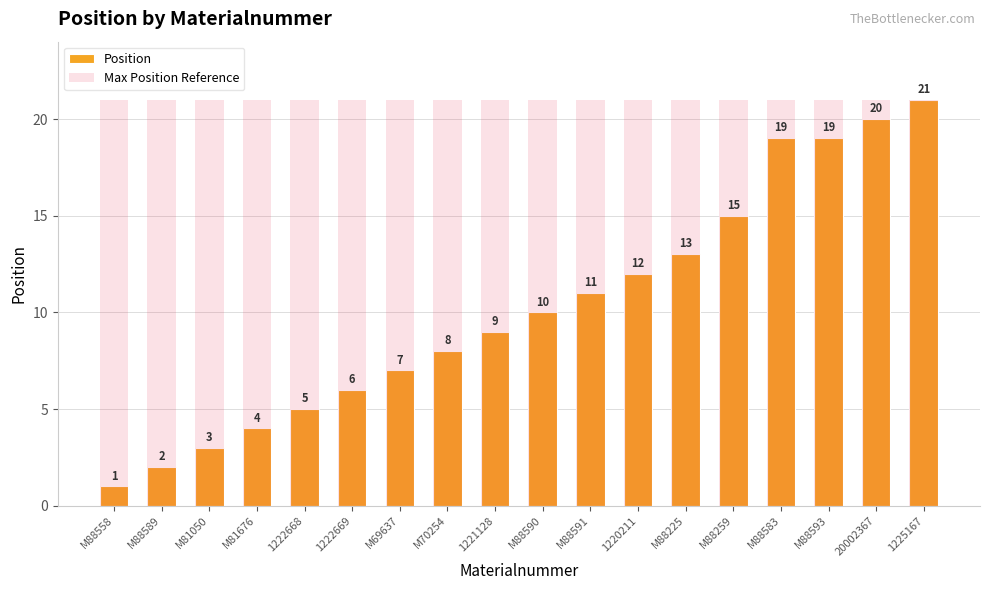

At which category is the sum across all series the highest?

1225167